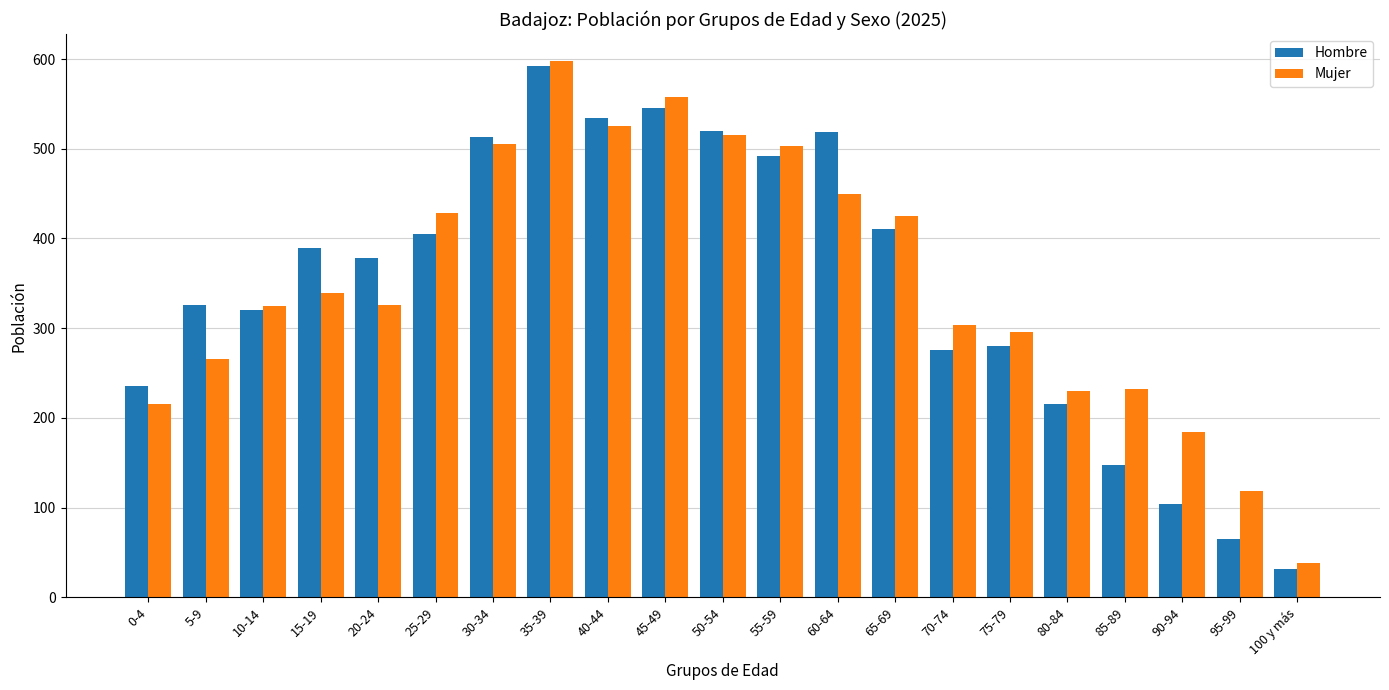

What is the label of the 7th bar from the right?

70-74